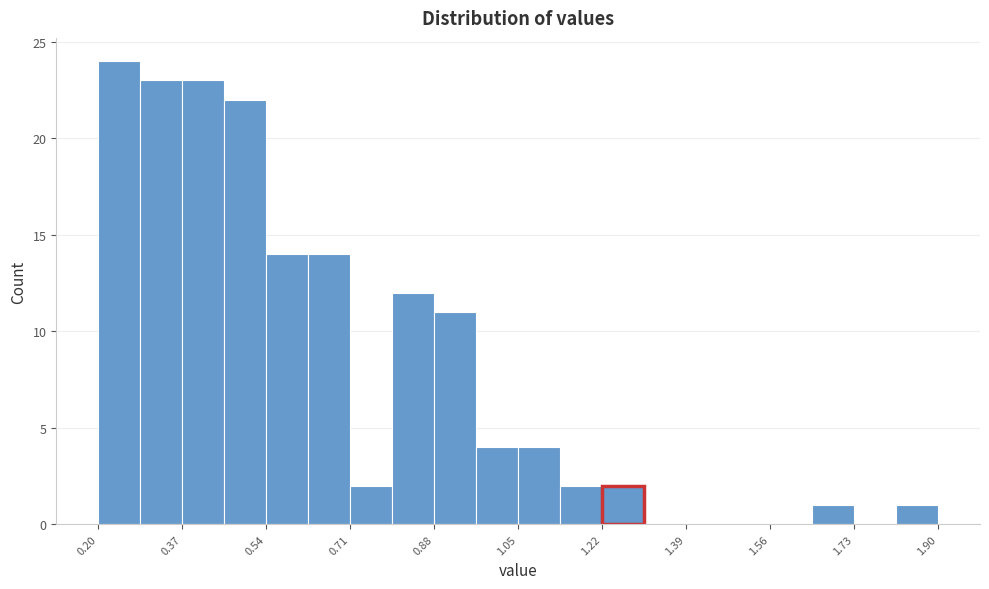

Reading left to right, list every bar in this chart as the range it spans on the x-axis followed by its height. Neither the bar edges nor the heights are printed on the chart, so give them approximately, as read against the axes.

0.200 to 0.285: 24
0.285 to 0.370: 23
0.370 to 0.455: 23
0.455 to 0.540: 22
0.540 to 0.625: 14
0.625 to 0.710: 14
0.710 to 0.795: 2
0.795 to 0.880: 12
0.880 to 0.965: 11
0.965 to 1.050: 4
1.050 to 1.135: 4
1.135 to 1.220: 2
1.220 to 1.305: 2
1.305 to 1.390: 0
1.390 to 1.475: 0
1.475 to 1.560: 0
1.560 to 1.645: 0
1.645 to 1.730: 1
1.730 to 1.815: 0
1.815 to 1.900: 1